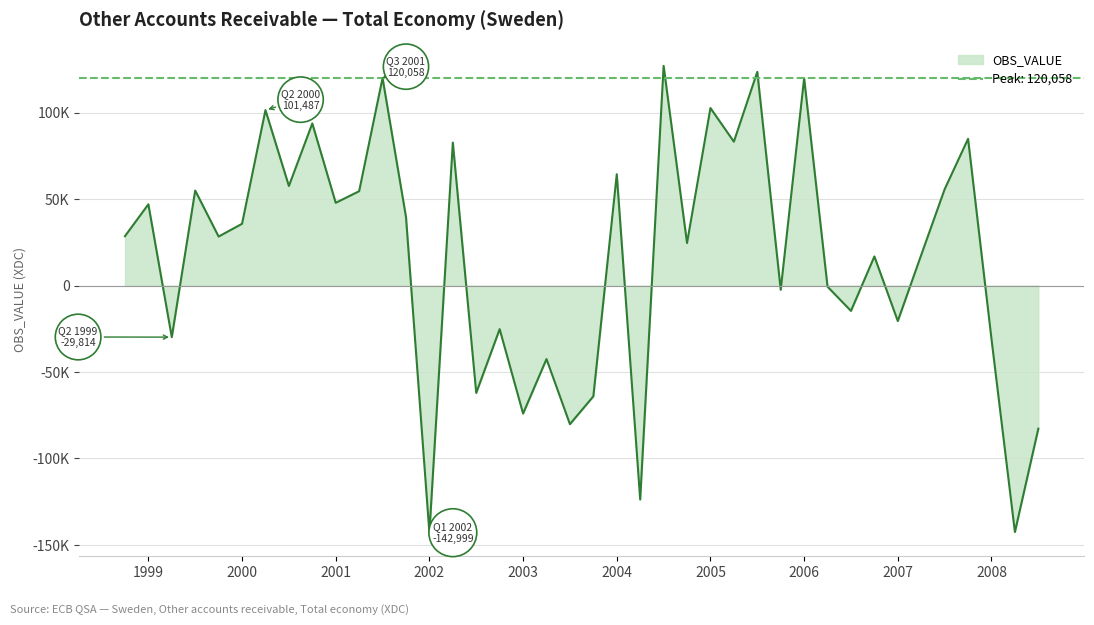

The value at 2004-Q2 is -45872. True or false?

False